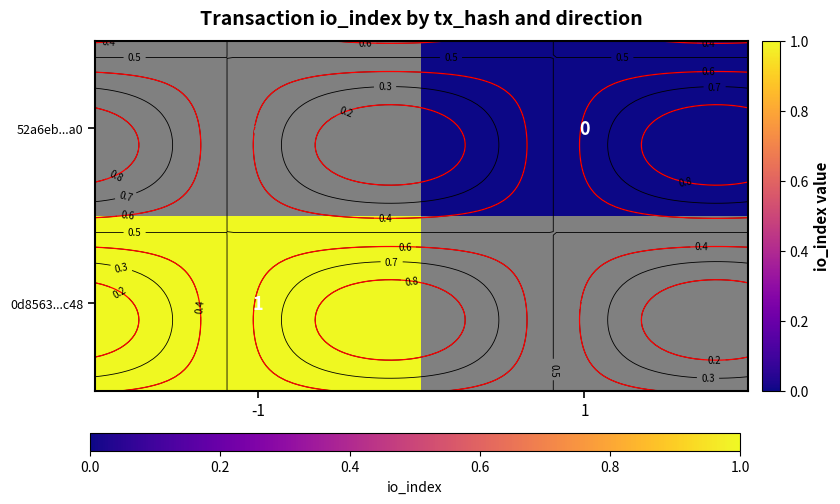

Is the value of 0d8563...c48 at 1 greater than the value of 52a6eb...a0 at 1?

No